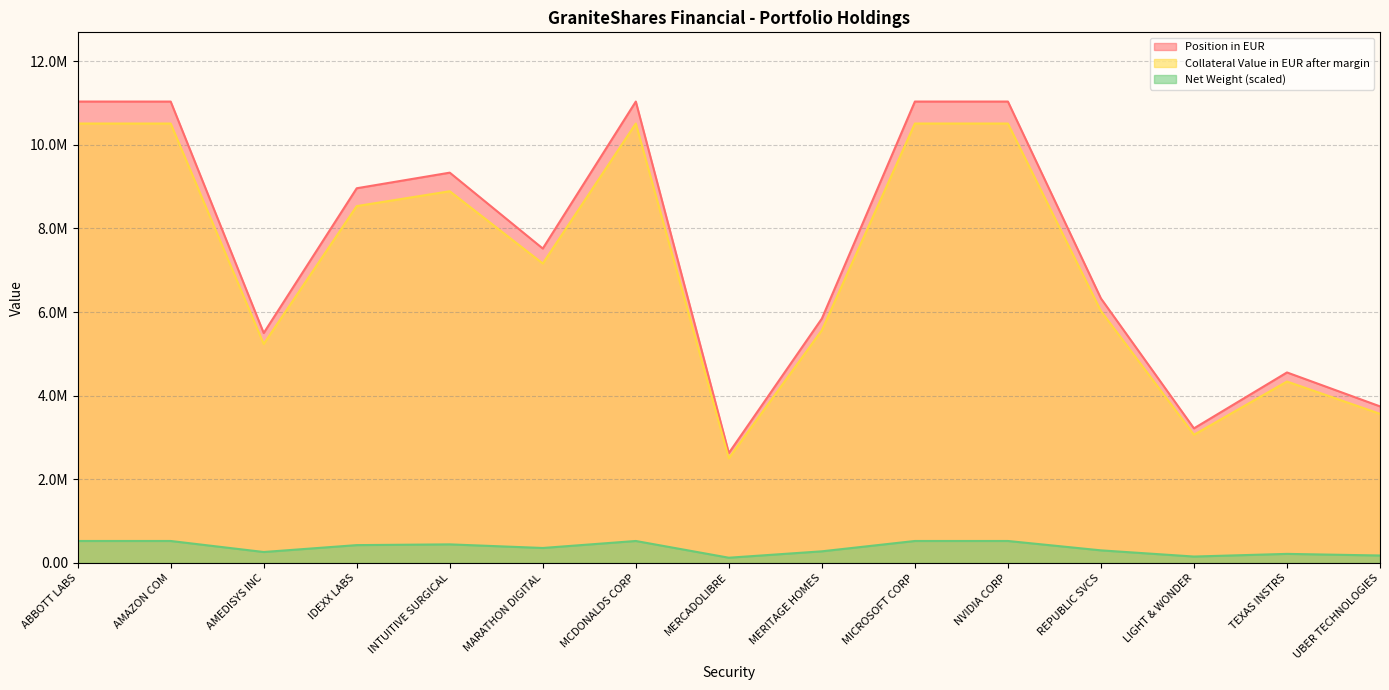

At which category does Collateral Value in EUR after margin reach its first local valley?

AMEDISYS INC